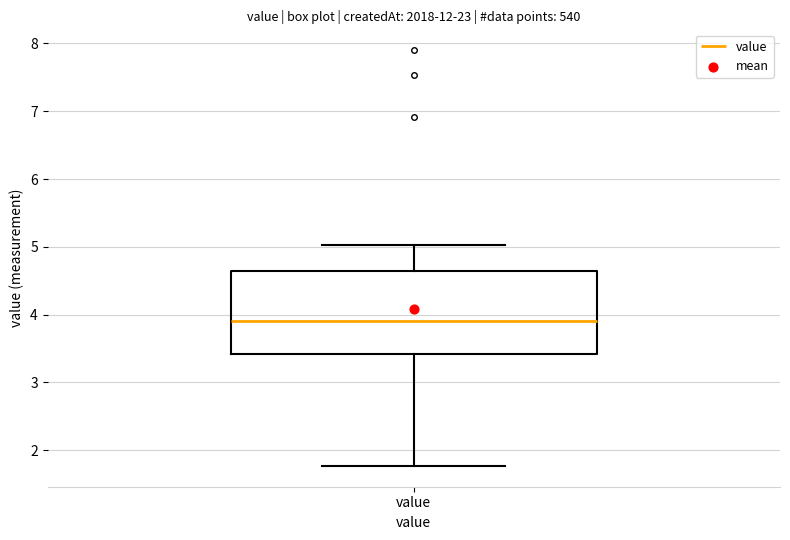

Read this box plot against the y-axis: the position of the median line, the range covered by the box, and the ends of both whiskers. The values are not printed on the chart, so give them approximately, as read against the axis.

median 3.9, box 3.4 to 4.6, whiskers 1.8 to 5.0